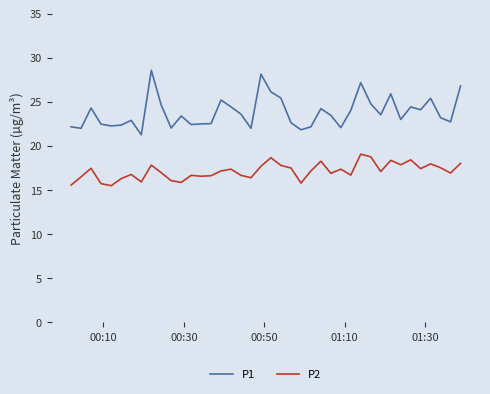

Rank the series by their maximum value, from lowest to highest.

P2, P1